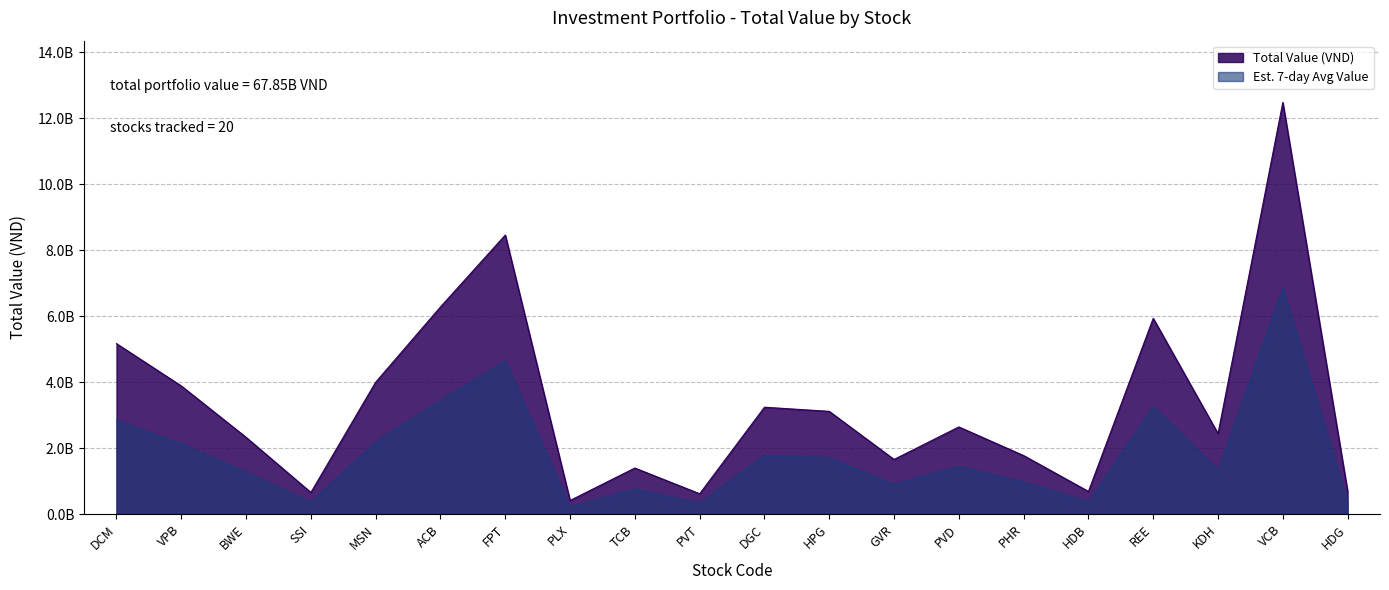

What position from the left is HPG?

12